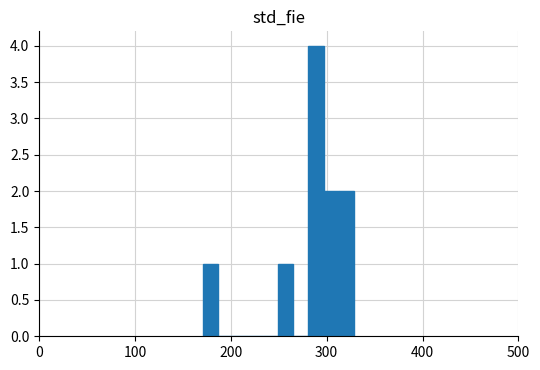

Read against the x-axis, roughly where is the centre of the tallest bar?

290